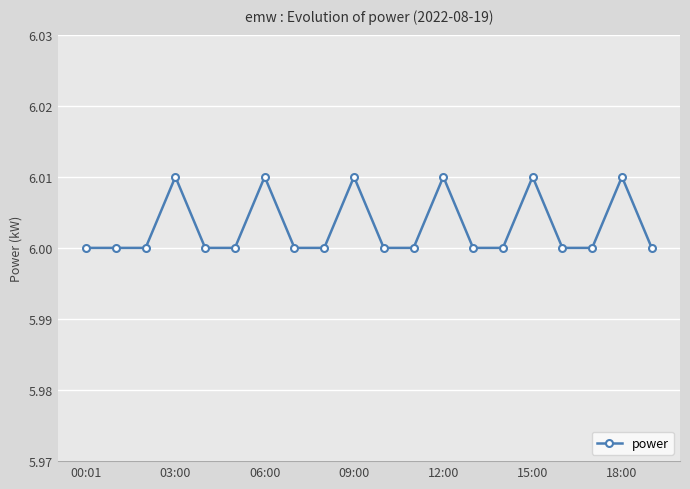

True or false: the data has more than 1 interior local peaks.

True